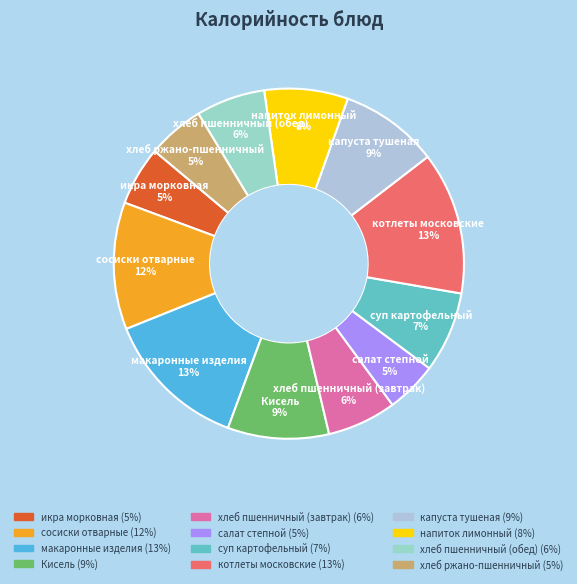

Do макаронные изделия and суп картофельный together represent more than half of the pie?

No